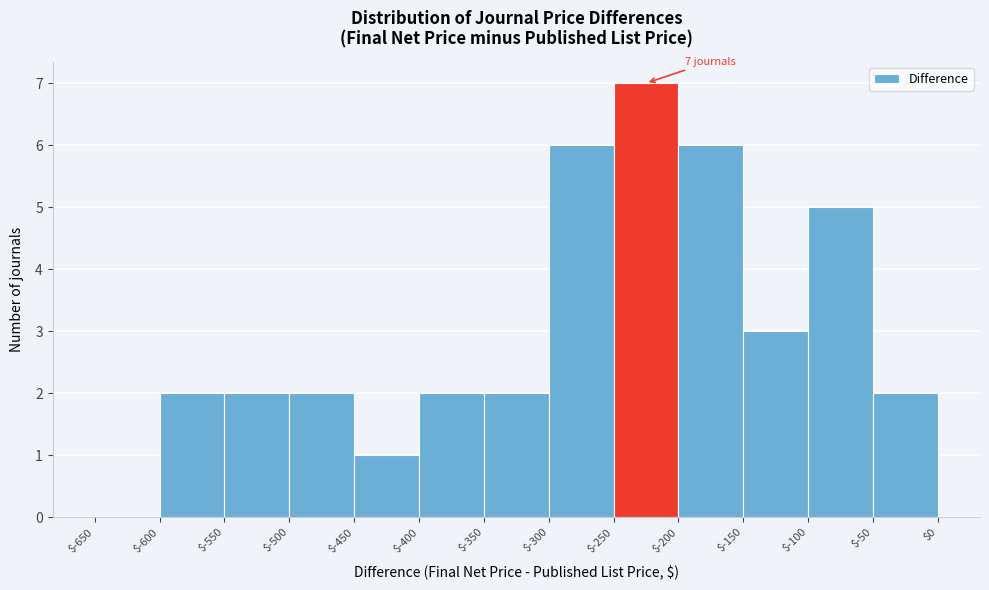

Which range on the x-axis has the tallest bar?

$-250 to $-200